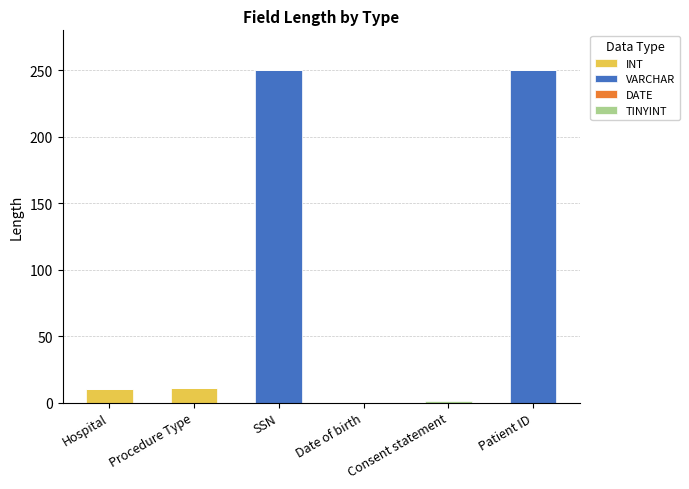

Are the bars grouped side by side (vs. stacked)?

No